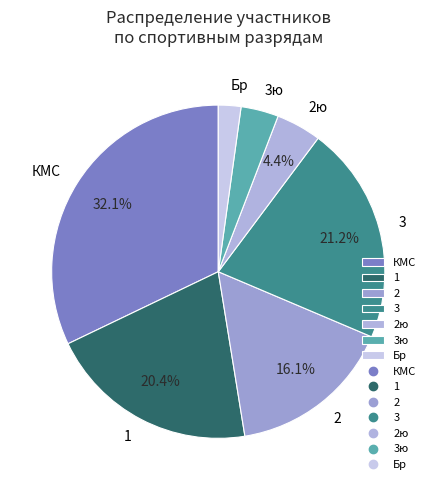

Rank the categories by value from highest to lowest.

КМС, 3, 1, 2, 2ю, 3ю, Бр